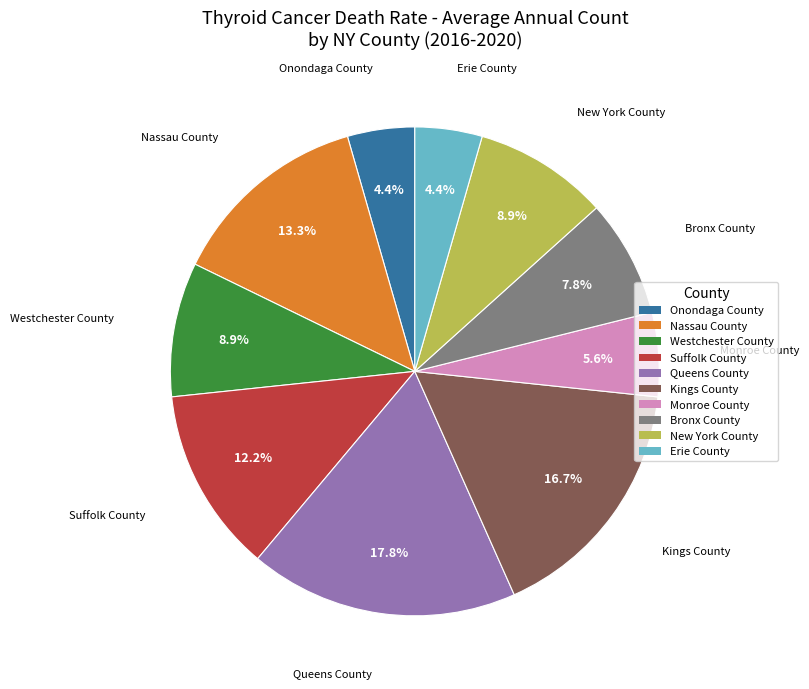

Is the sum of Queens County and Monroe County greater than half?

No